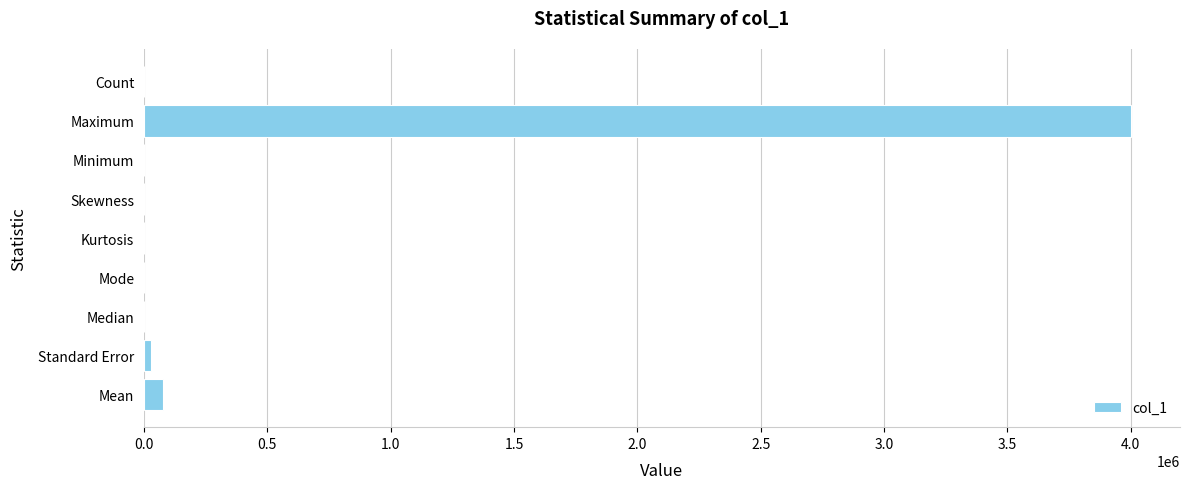

Are the bars horizontal?

Yes